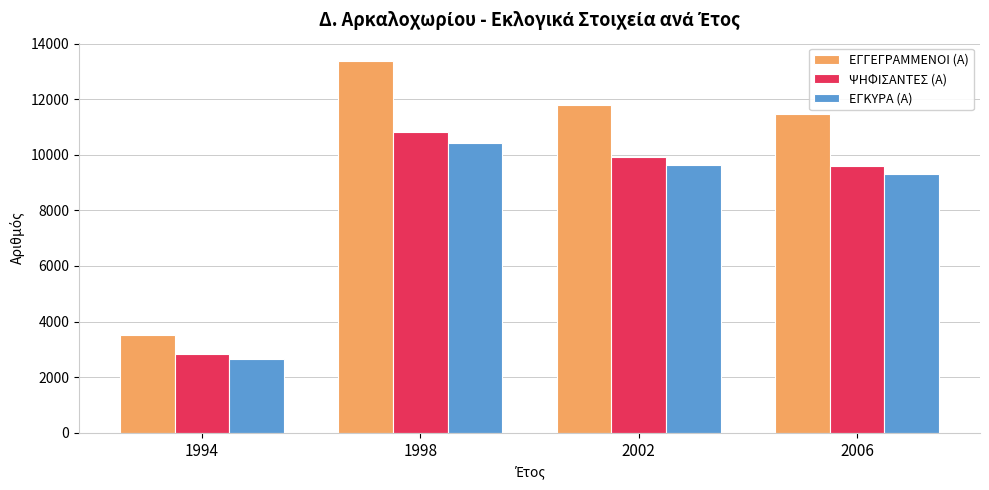

What is the value of the ΕΓΚΥΡΑ (Α) bar at the 3rd from the left?

9628